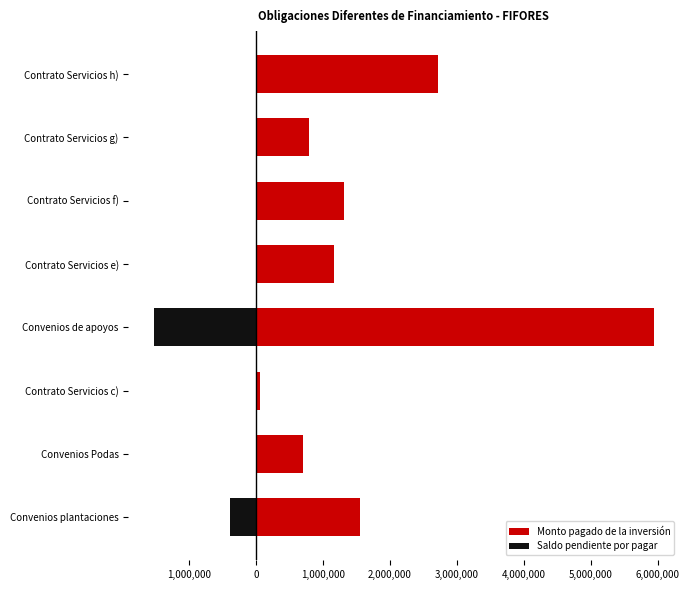

At Contrato Servicios h), list the series in order from largest to smallest.

Monto pagado de la inversión, Saldo pendiente por pagar